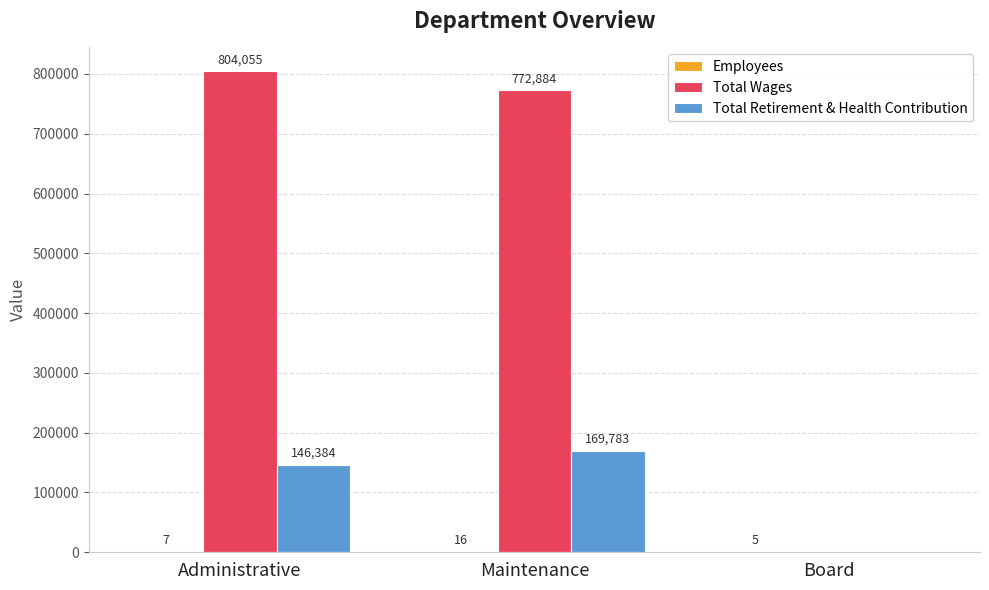

True or false: Total Retirement & Health Contribution has a value of 221002 at Administrative.

False